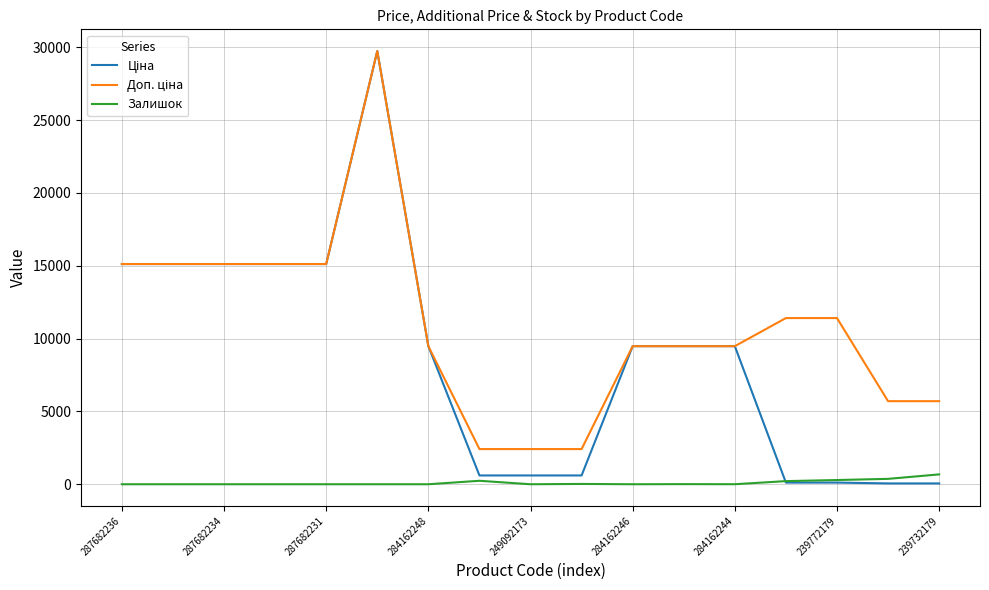

How many lines are shown in the chart?

3